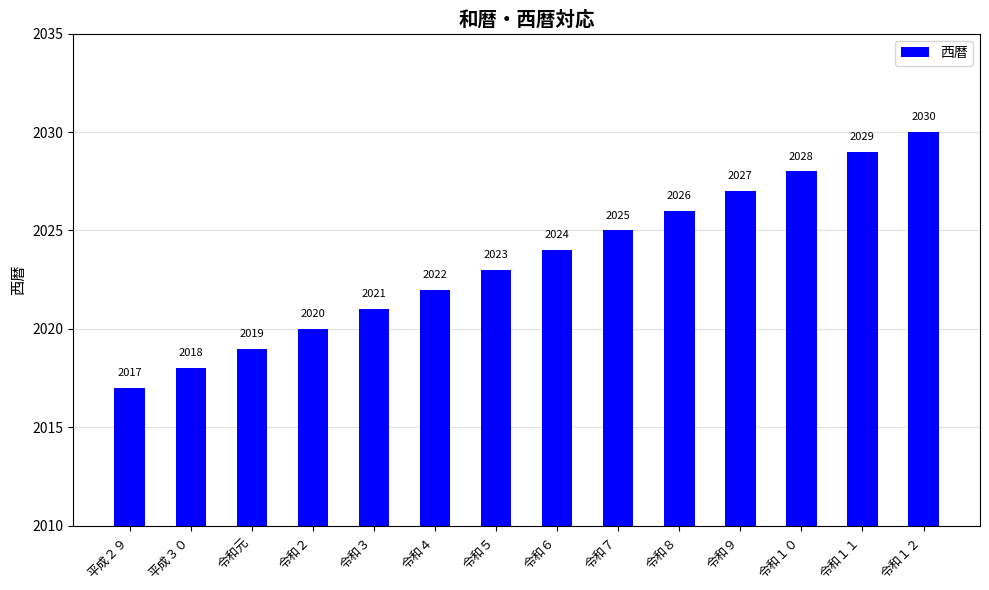

At which label is the value closest to 2023?

令和５